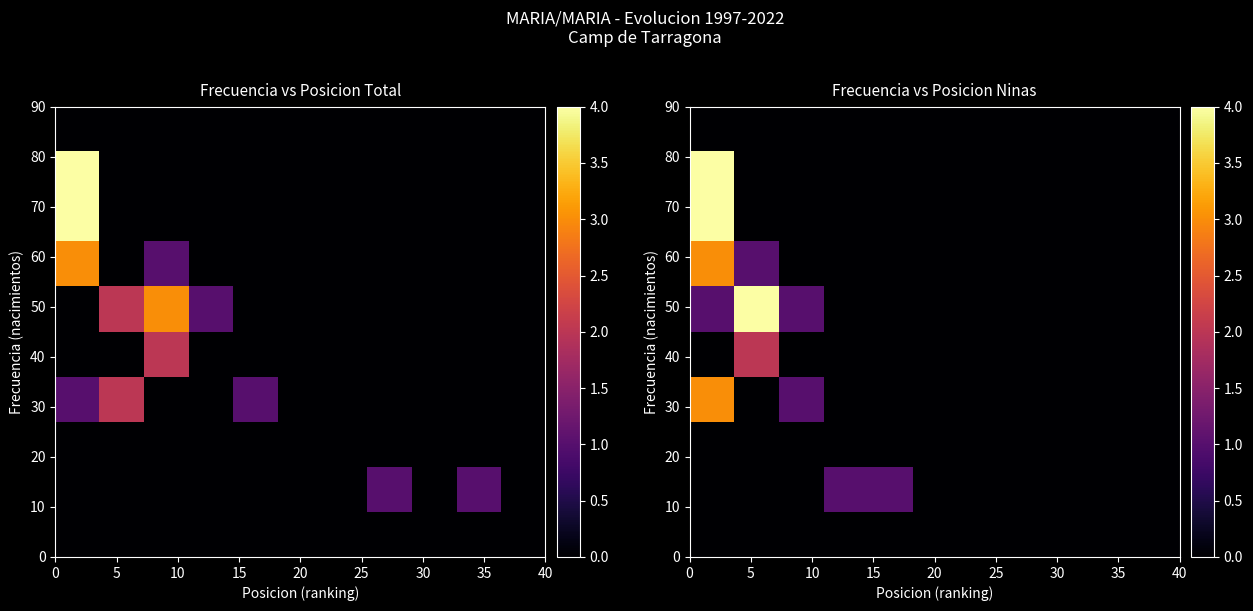

How many data points does each series have?

11